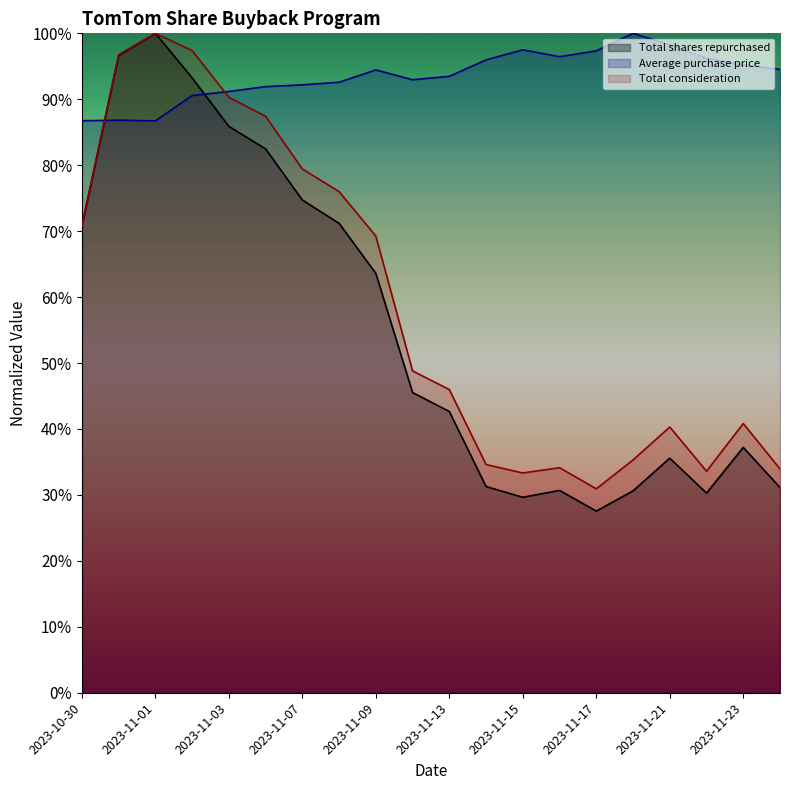

Is it true that Total consideration equals 0.7 at 2023-11-09?

True